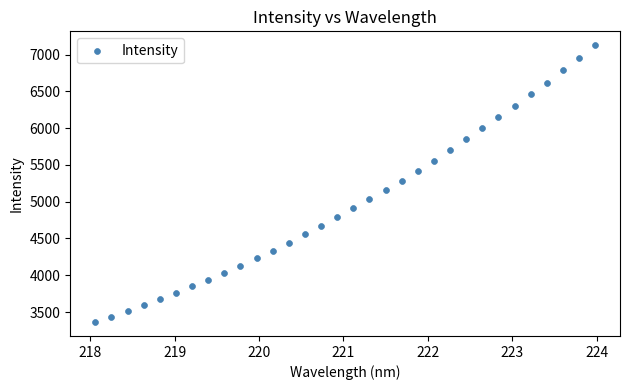

What is the range of Y values (max minus min)?

3766.9